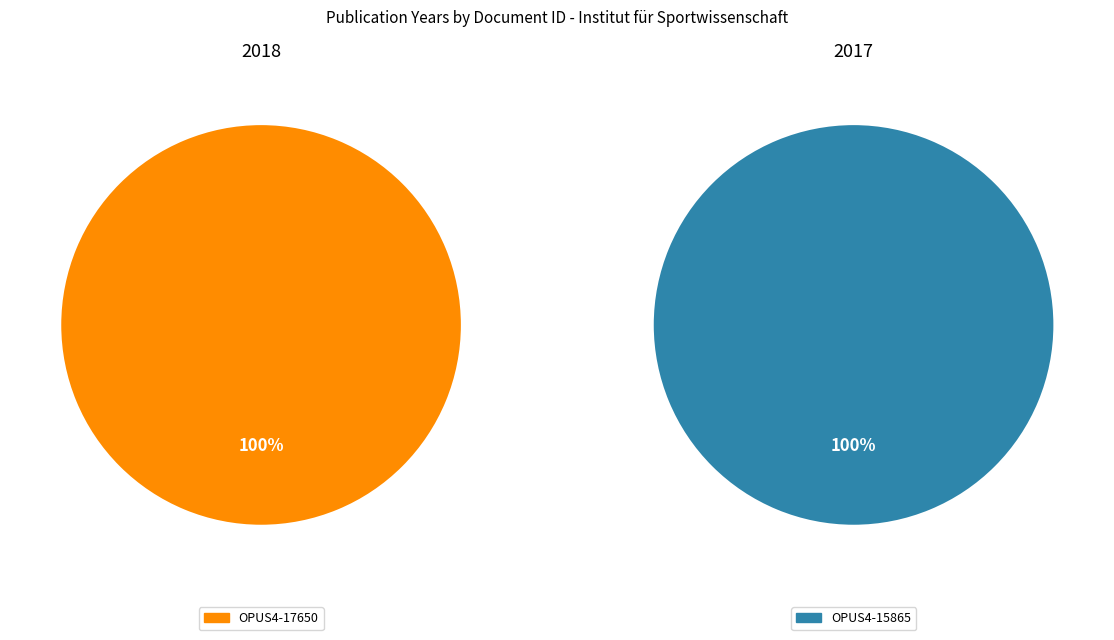

Which slice is the smallest?

OPUS4-15865